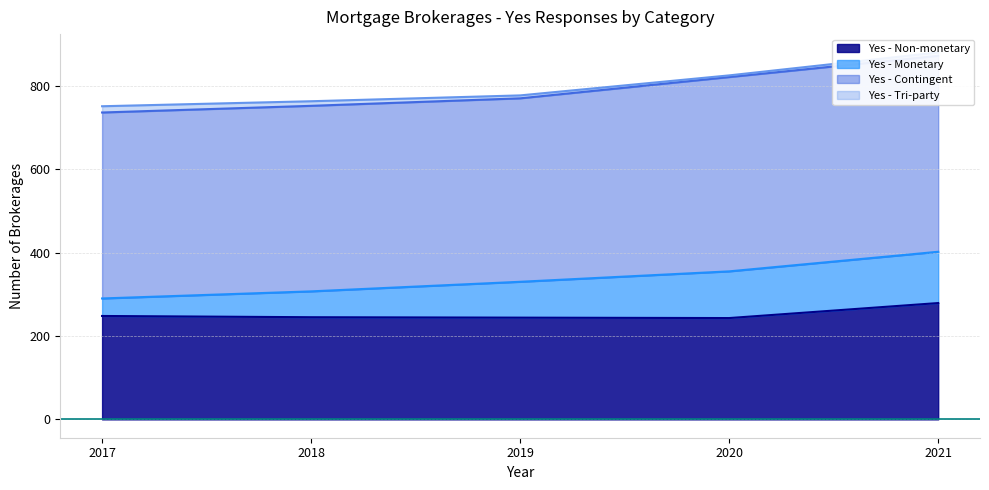

What is the value of the Yes - Monetary point at the 2nd from the left?

62